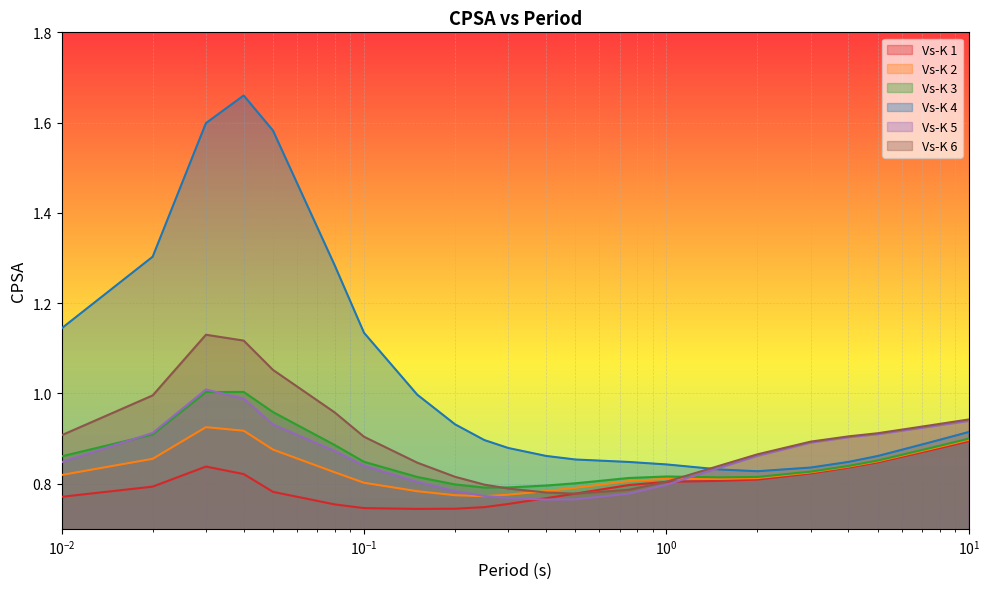

What are all the series names shown in the legend?

Vs-K 1, Vs-K 2, Vs-K 3, Vs-K 4, Vs-K 5, Vs-K 6